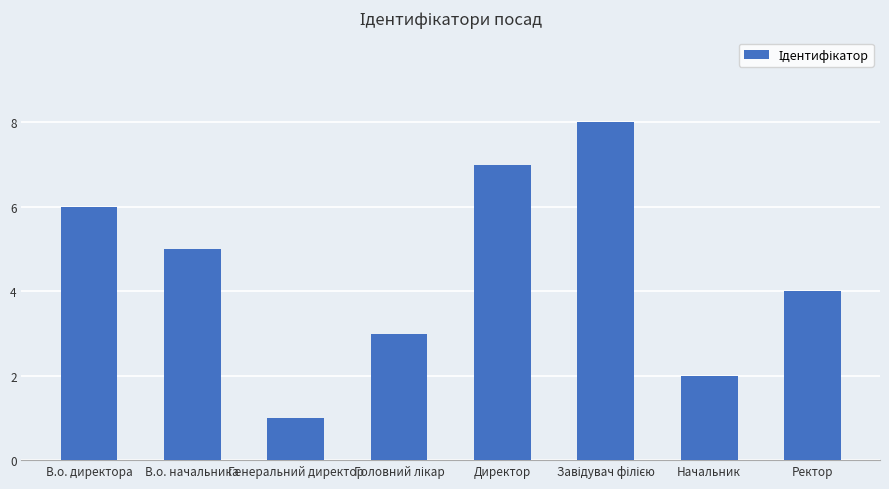

Does the chart contain any negative values?

No